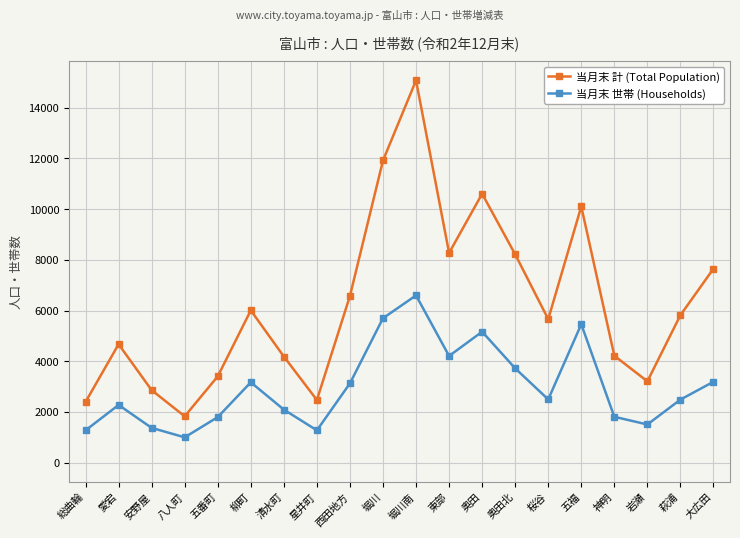

True or false: 当月末 世帯 (Households) and 当月末 計 (Total Population) cross at least once.

False